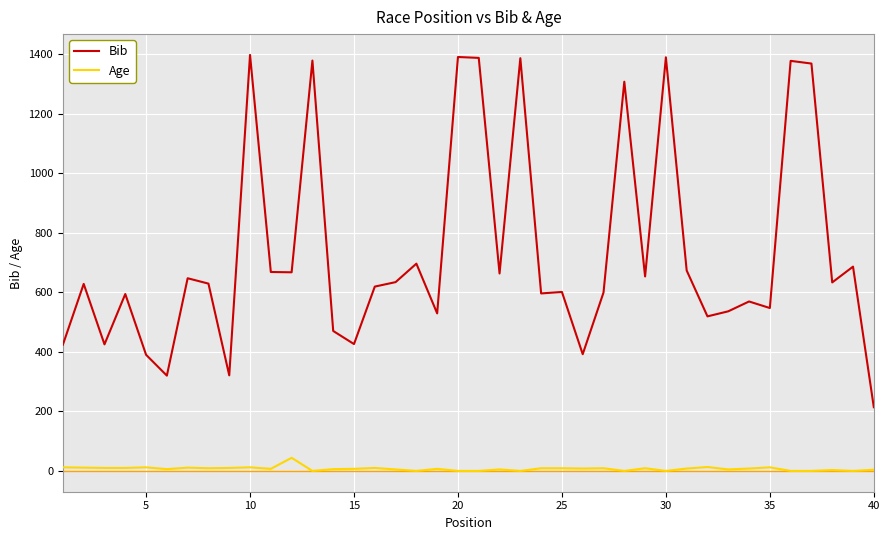

Which series has the largest total across all categories?

Bib